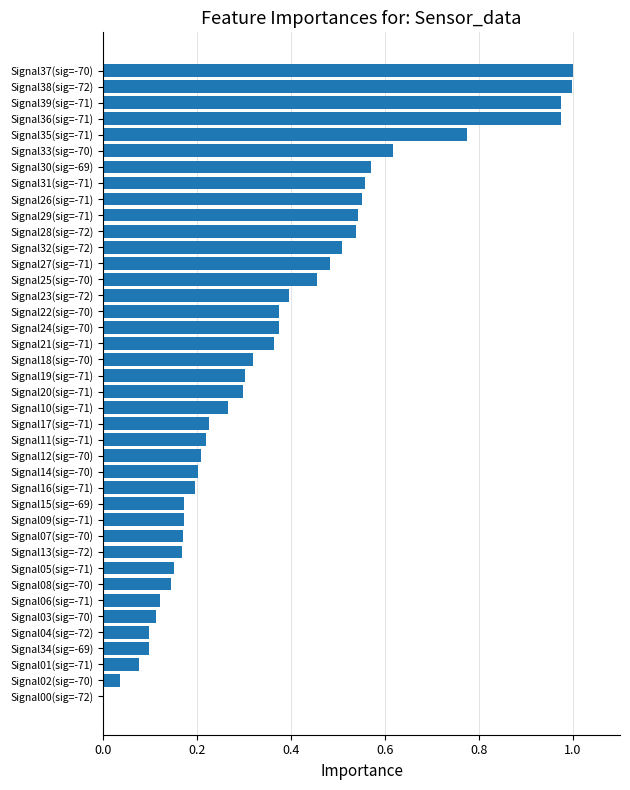

Between Signal05(sig=-71) and Signal10(sig=-71), which is larger?

Signal10(sig=-71)